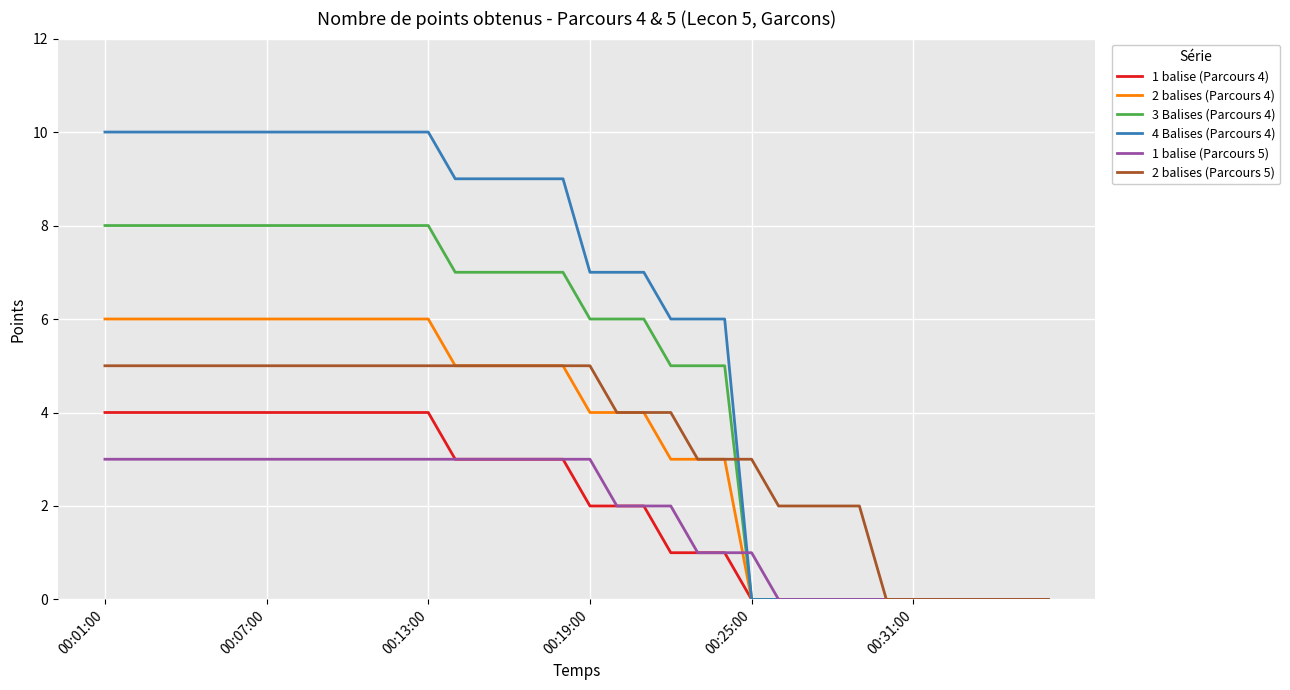

List the series in order of their peak value, highest first.

4 Balises (Parcours 4), 3 Balises (Parcours 4), 2 balises (Parcours 4), 2 balises (Parcours 5), 1 balise (Parcours 4), 1 balise (Parcours 5)